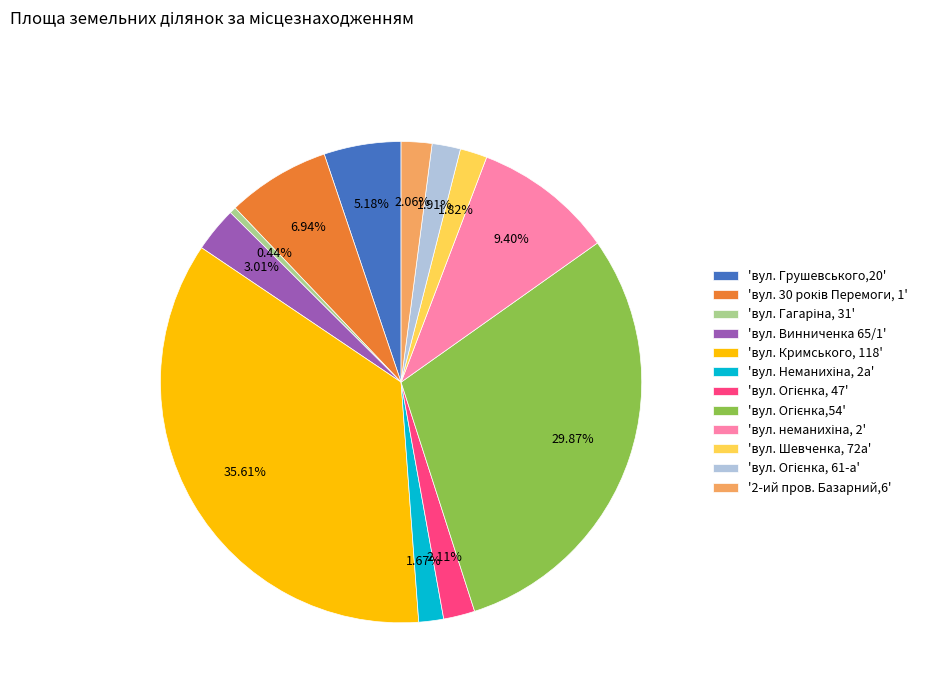

Is there any slice that represents more than half of the pie?

No